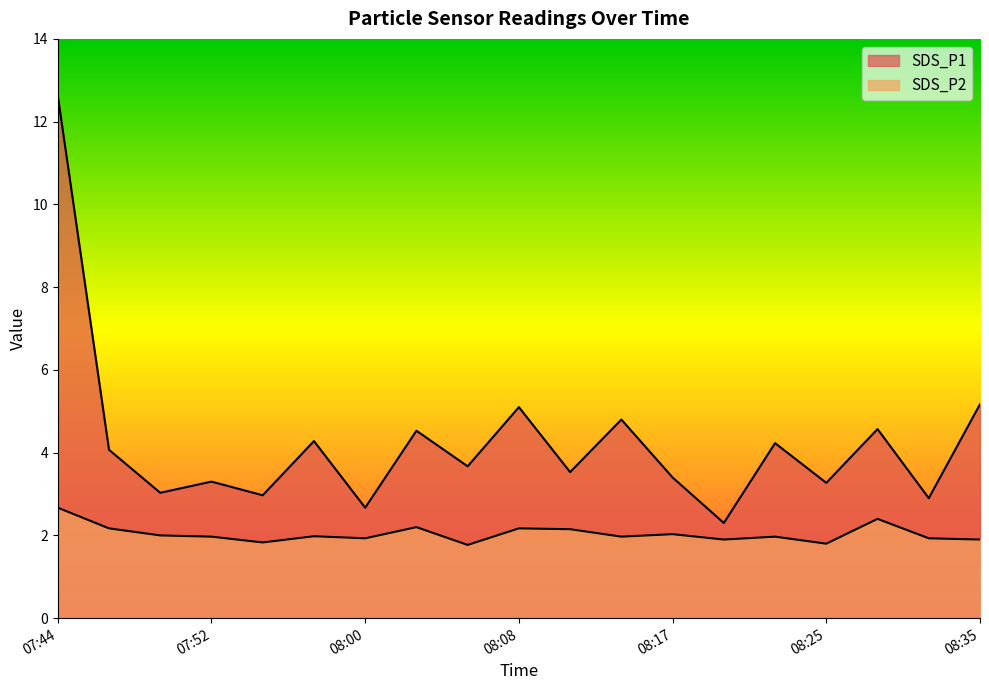

How many categories are shown in the chart?

19